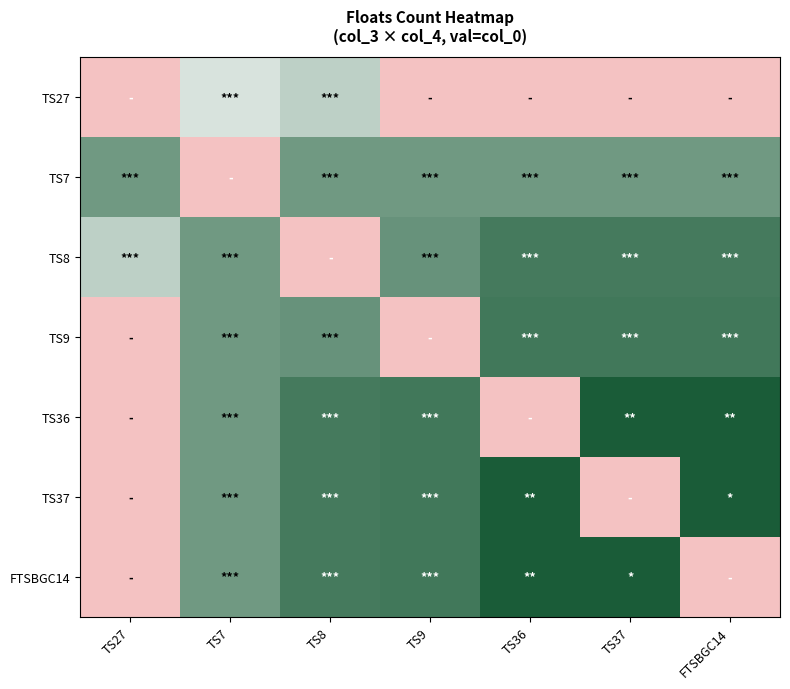

Reading left to right, transcribe all the data shown in this chart.

TS27: TS27=0	TS7=3510	TS8=3856	TS9=0	TS36=0	TS37=0	FTSBGC14=0
TS7: TS27=4864	TS7=0	TS8=4864	TS9=4864	TS36=4864	TS37=4864	FTSBGC14=4864
TS8: TS27=3856	TS7=4864	TS8=0	TS9=5000	TS36=5436	TS37=5436	FTSBGC14=5436
TS9: TS27=0	TS7=4864	TS8=5000	TS9=0	TS36=5495	TS37=5495	FTSBGC14=5495
TS36: TS27=0	TS7=4864	TS8=5436	TS9=5495	TS36=0	TS37=6014	FTSBGC14=6014
TS37: TS27=0	TS7=4864	TS8=5436	TS9=5495	TS36=6014	TS37=0	FTSBGC14=6011
FTSBGC14: TS27=0	TS7=4864	TS8=5436	TS9=5495	TS36=6014	TS37=6011	FTSBGC14=0